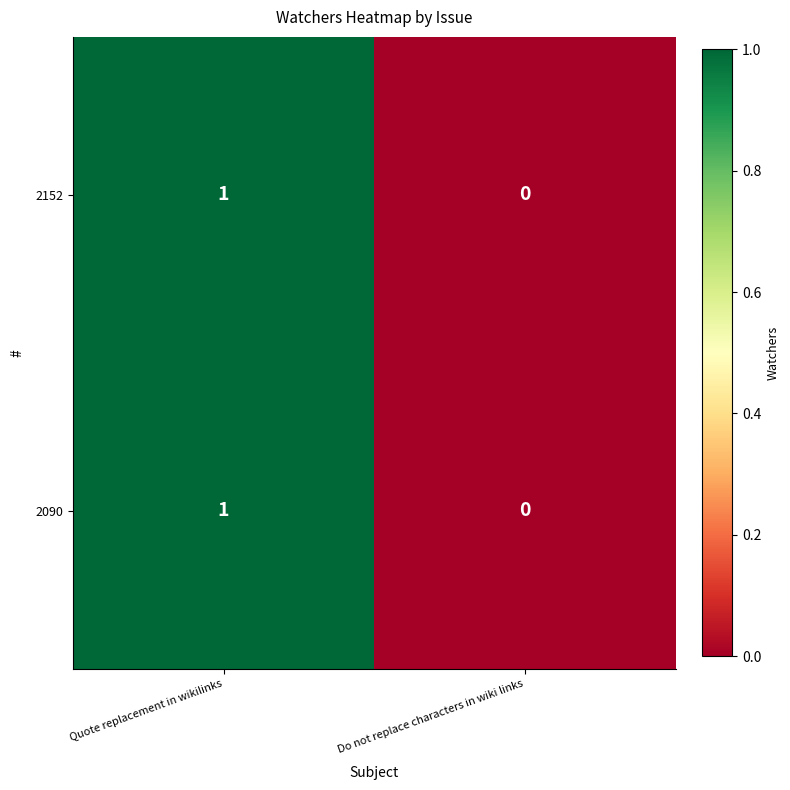

Reading left to right, list all the values displayed in this chart.

2152: 1	0
2090: 1	0